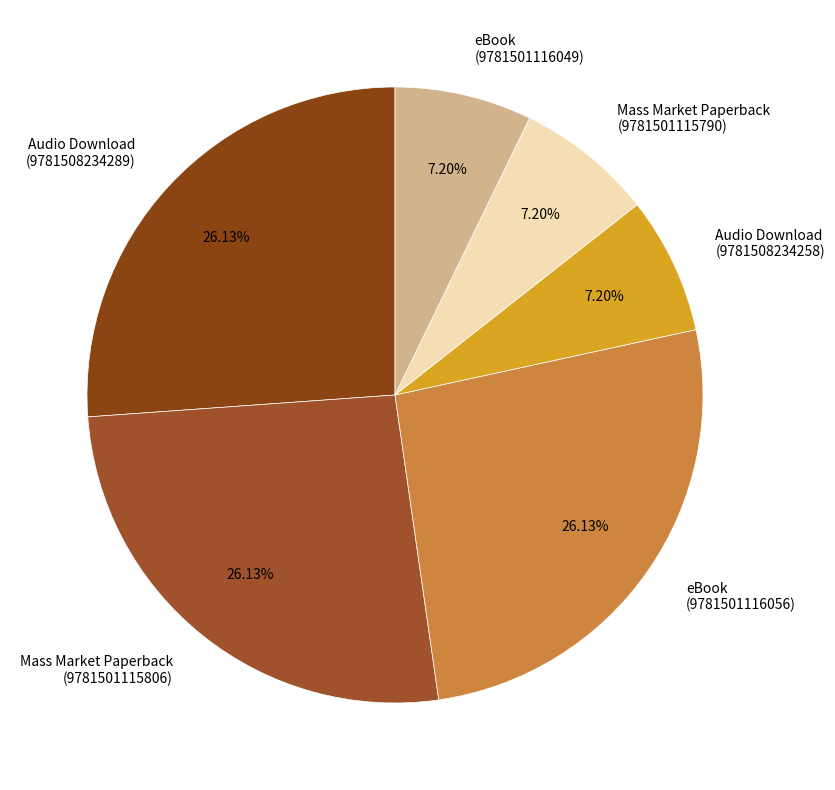

Combined, do Mass Market Paperback (9781501115790) and Audio Download (9781508234258) account for over 50%?

No